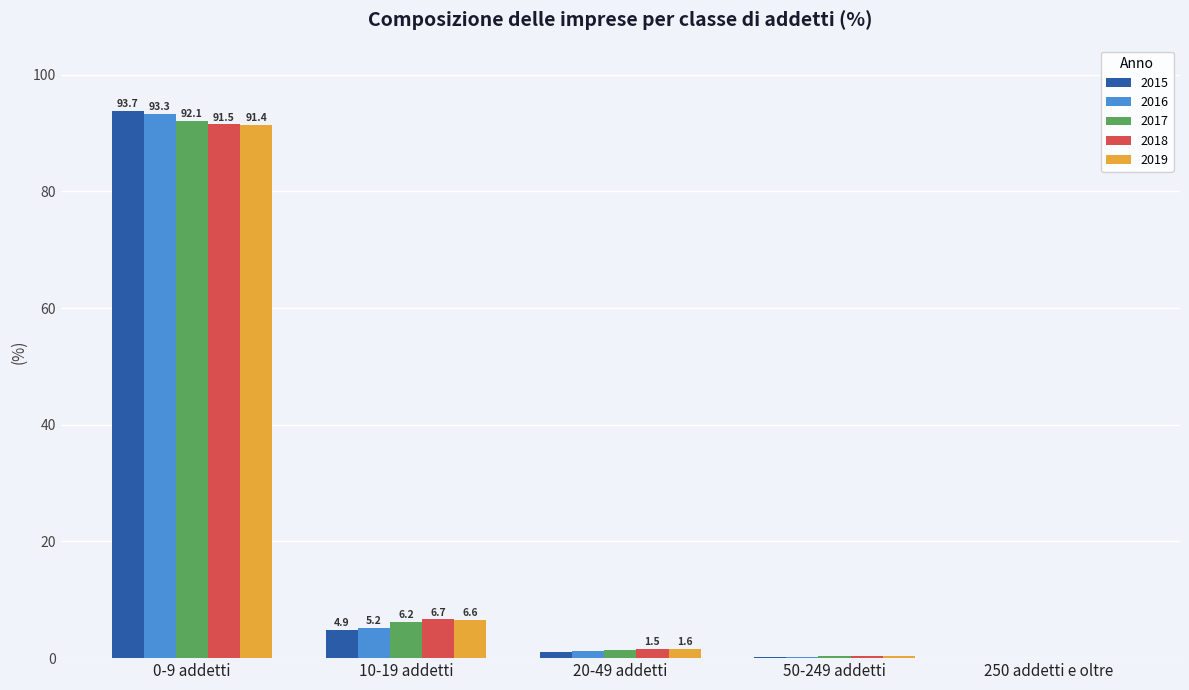

What is the sum of the 2019 values at 50-249 addetti and 250 addetti e oltre?

0.4